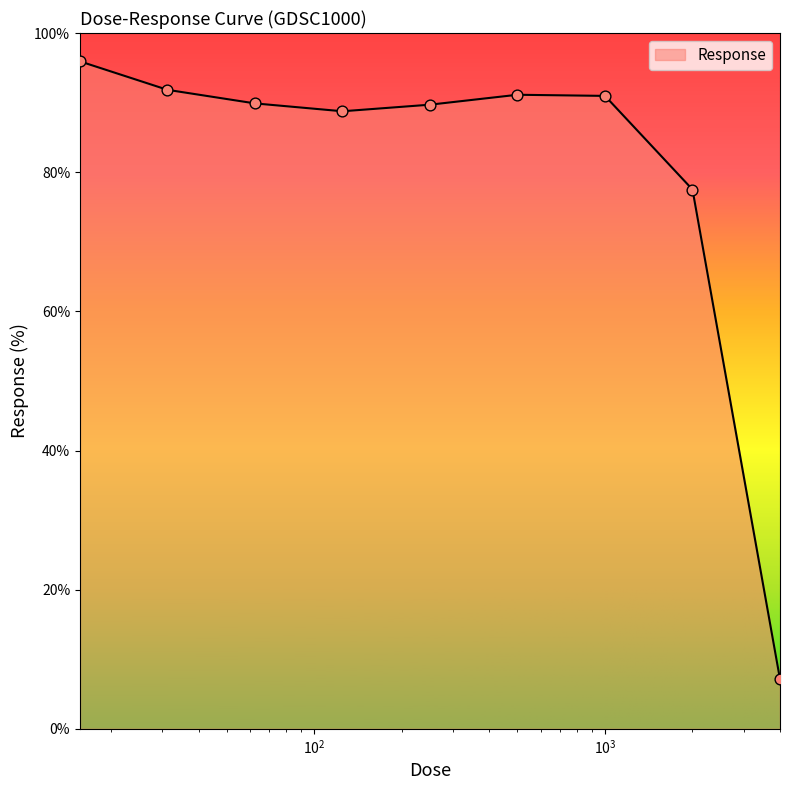

What is the difference between the maximum and minimum values?

88.8